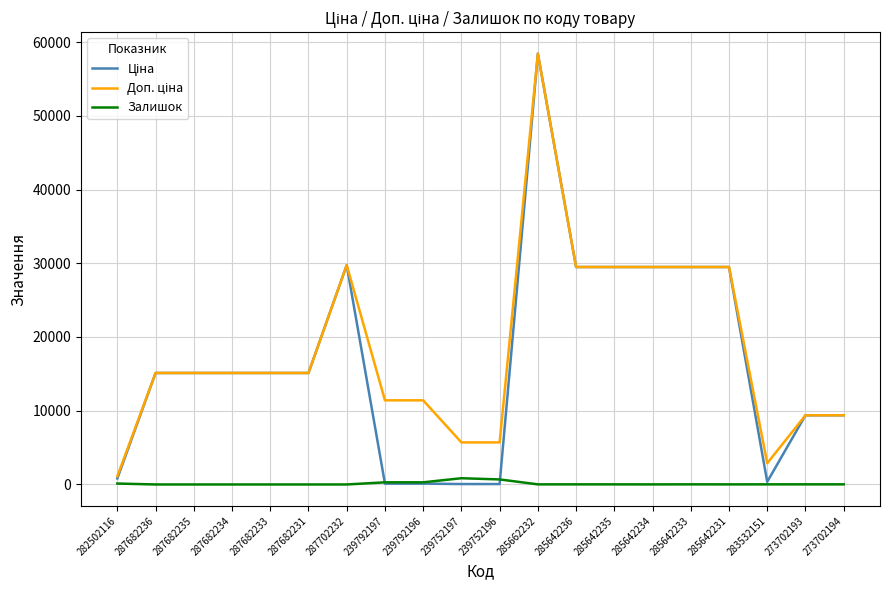

True or false: Залишок has a value of 15.0 at 283532151.

True